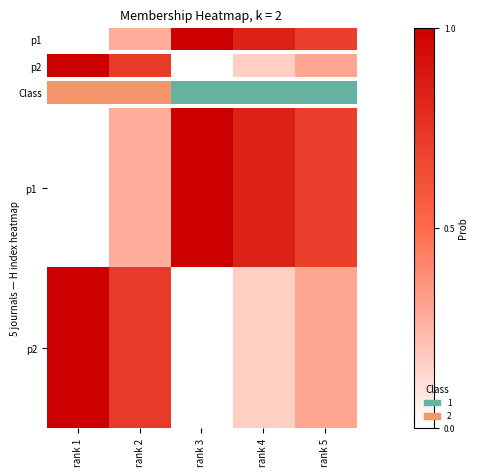

Which label corresponds to the largest value in the chart?

rank 1